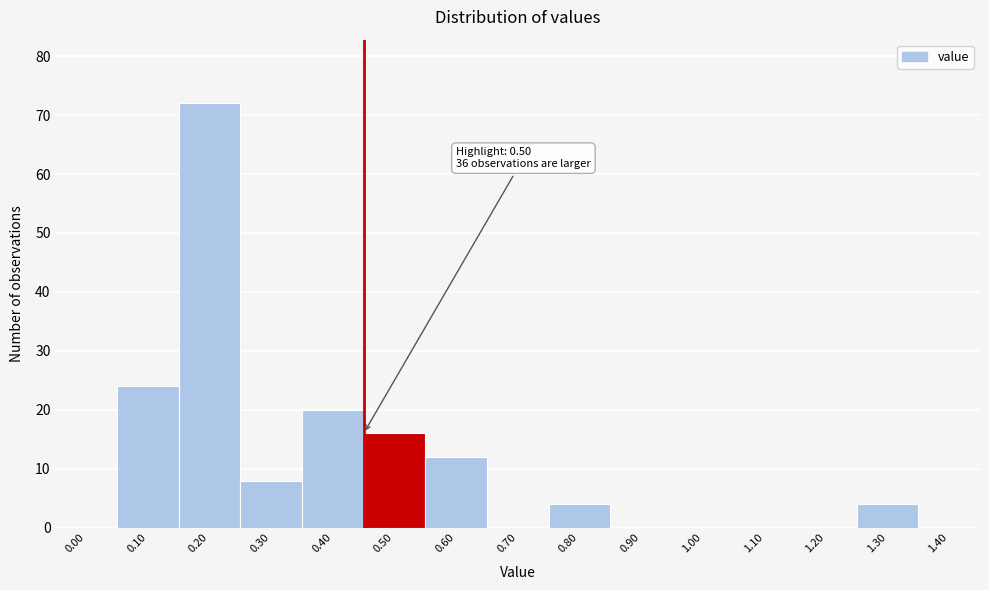

Reading right to left, list all the values displayed in this chart.

1.40=0	1.30=4	1.20=0	1.10=0	1.00=0	0.90=0	0.80=4	0.70=0	0.60=12	0.50=16	0.40=20	0.30=8	0.20=72	0.10=24	0.00=0